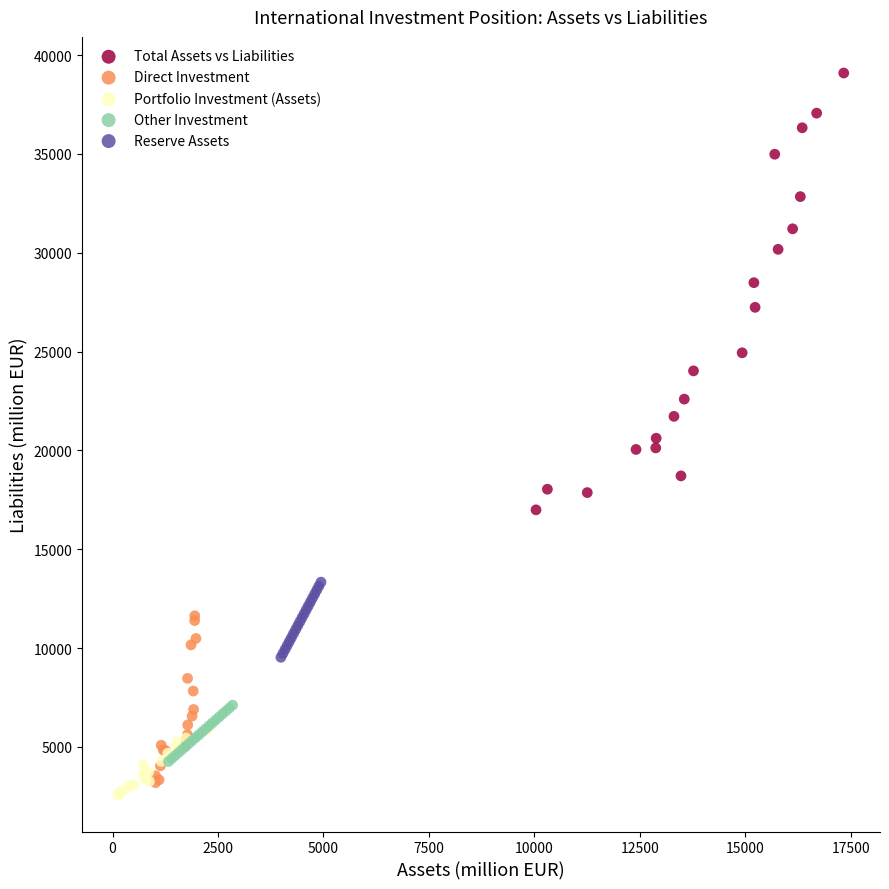

Which series contains the highest Y value?

Total Assets vs Liabilities